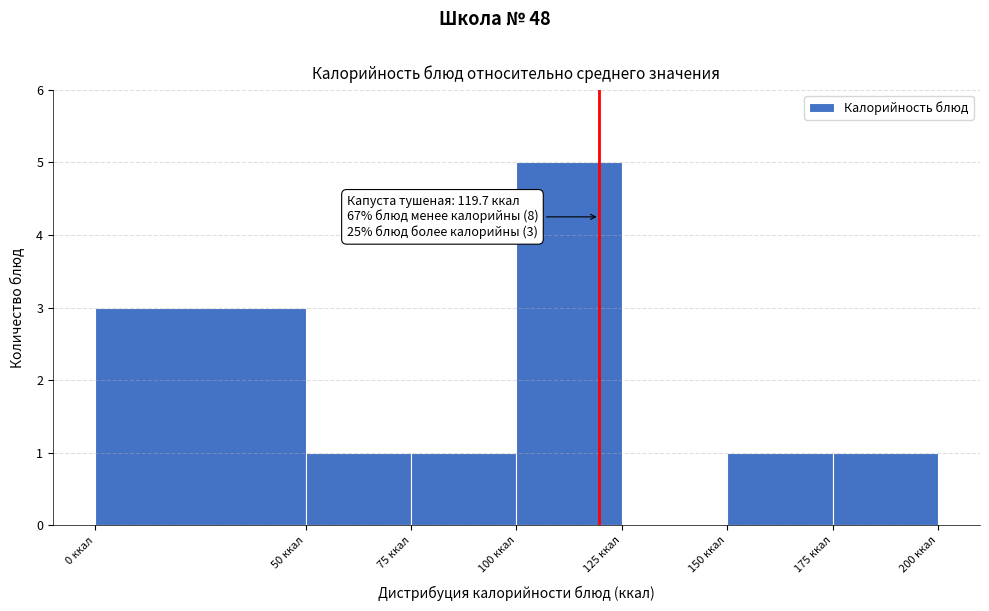

Over which range of the x-axis is the bar tallest?

100 to 125